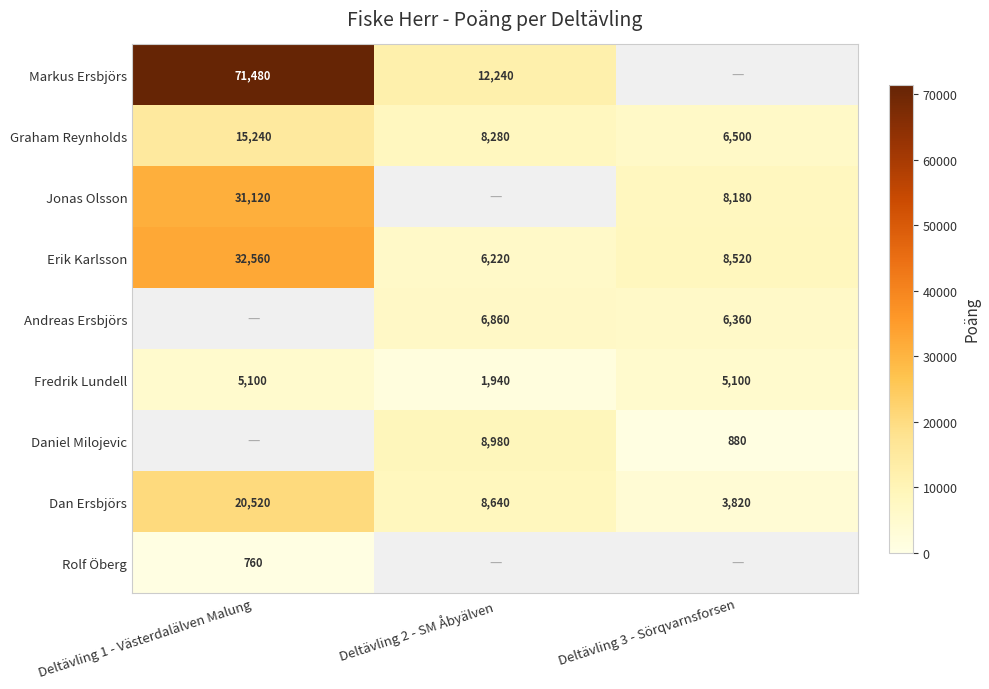

Between Deltävling 3 - Sörqvarnsforsen and Deltävling 2 - SM Åbyälven, which is larger?

Deltävling 2 - SM Åbyälven